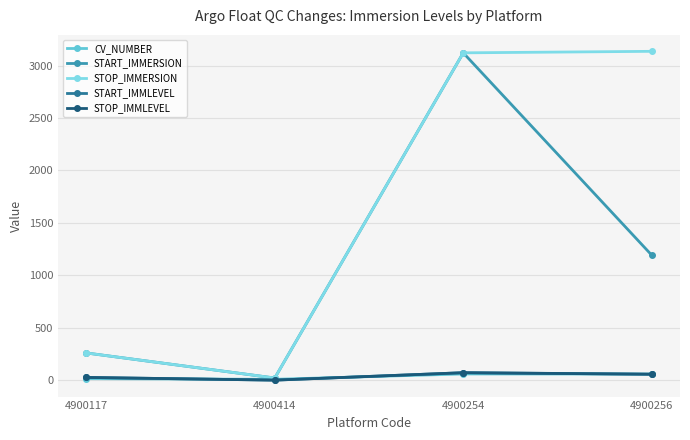

What is the maximum value shown in the chart?

3135.9